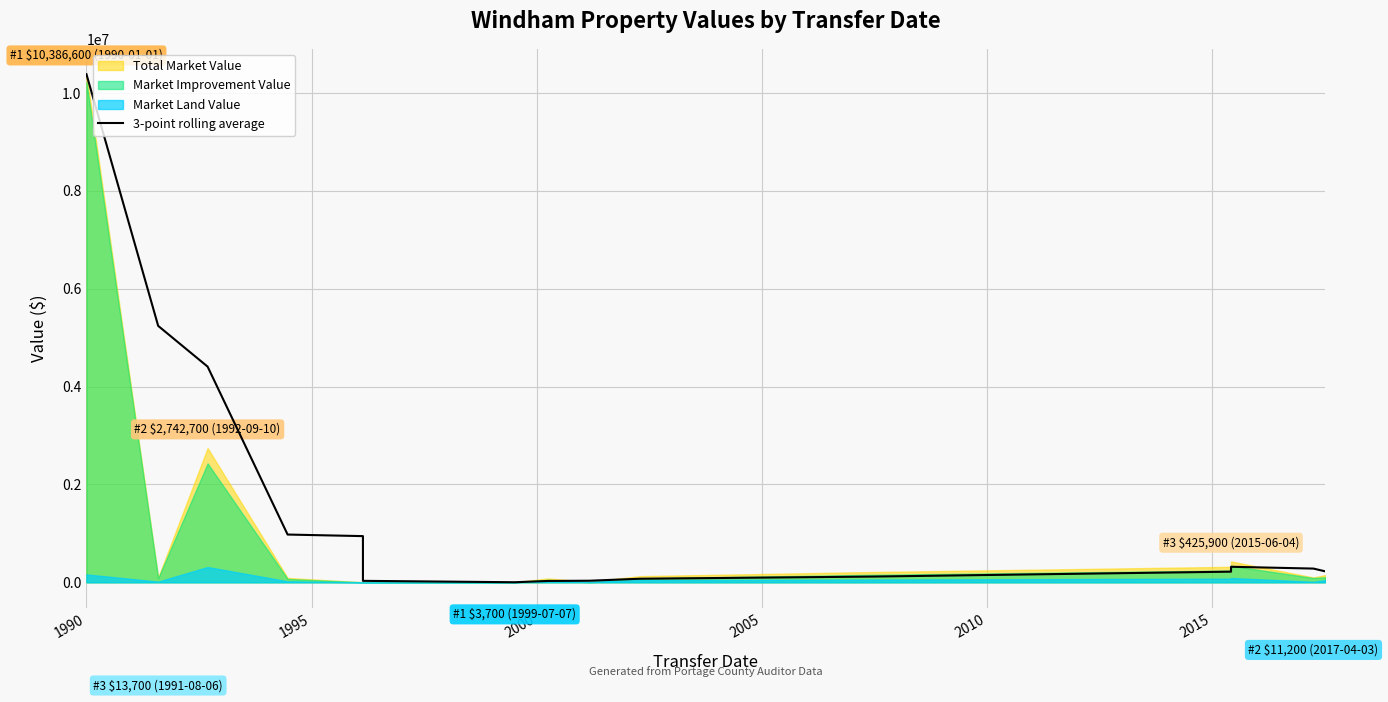

How many interior local valleys (lower than both neighbors) does the data have?

1